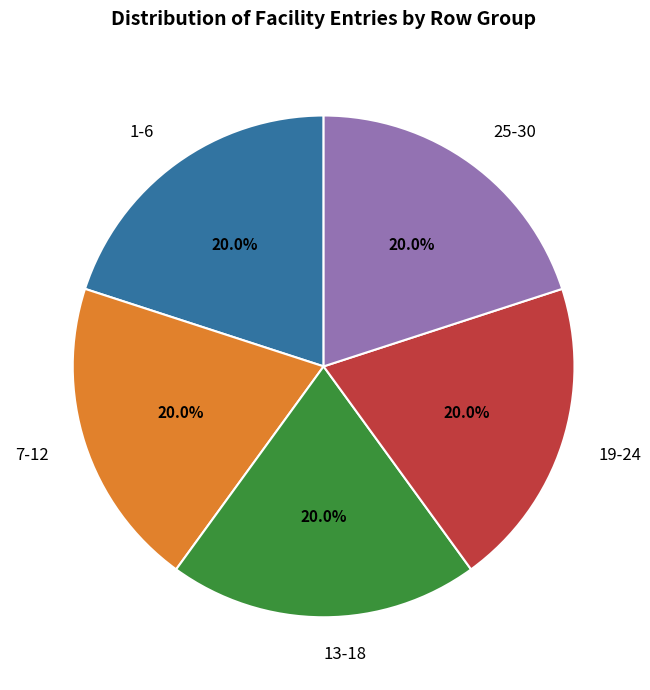

What is the total percentage of 19-24 and 13-18?

40.0%